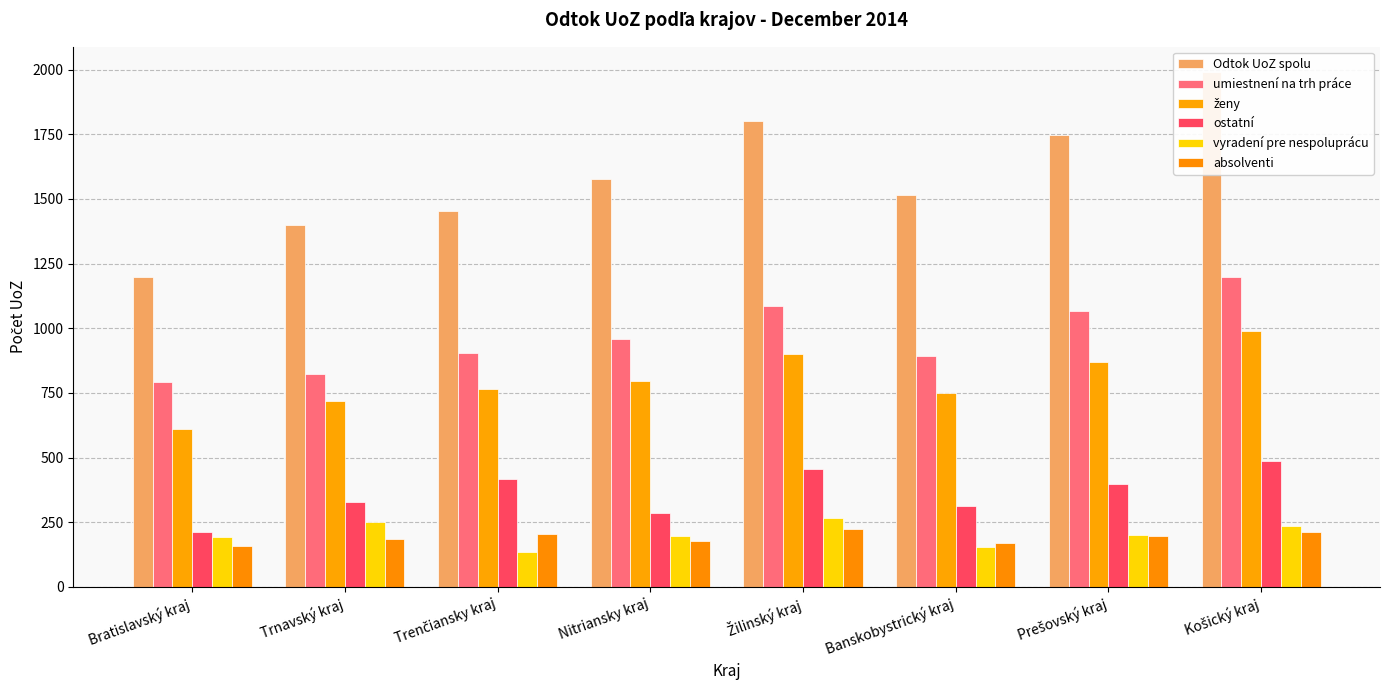

How many bars are there in total?

48